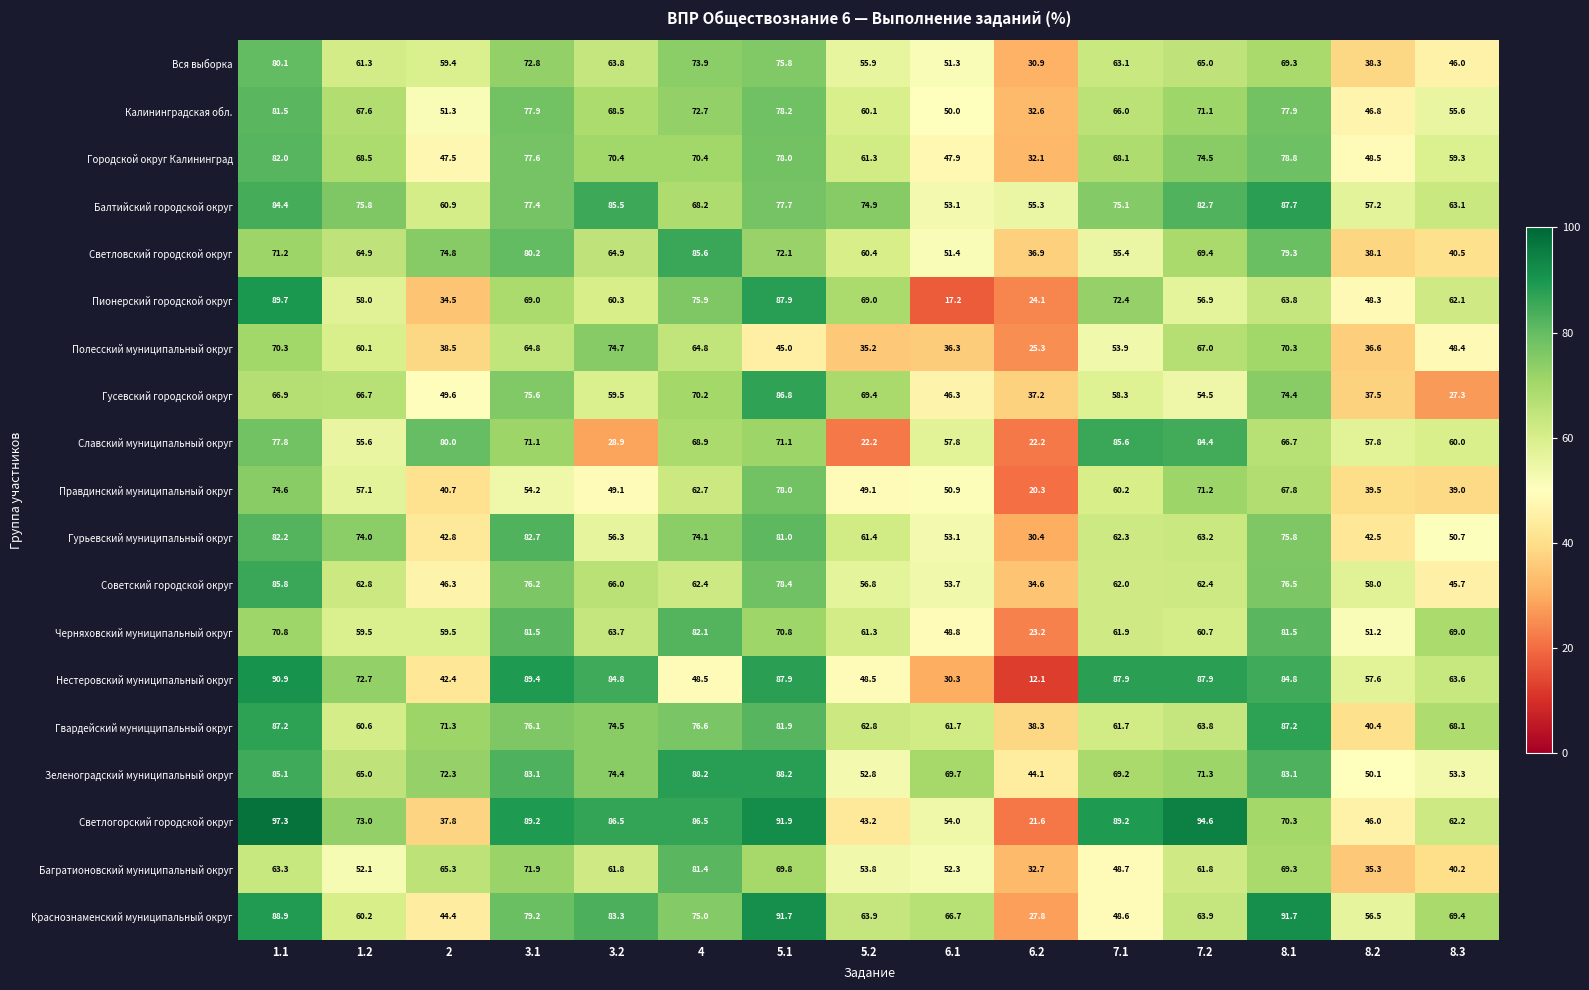

Rank the series at 1.2 from lowest to highest value.

Багратионовский муниципальный округ, Славский муниципальный округ, Правдинский муниципальный округ, Пионерский городской округ, Черняховский муниципальный округ, Полесский муниципальный округ, Краснознаменский муниципальный округ, Гвардейский муницципальный округ, Вся выборка, Советский городской округ, Светловский городской округ, Зеленоградский муниципальный округ, Гусевский городской округ, Калининградская обл., Городской округ Калининград, Нестеровский муниципальный округ, Светлогорский городской округ, Гурьевский муниципальный округ, Балтийский городской округ